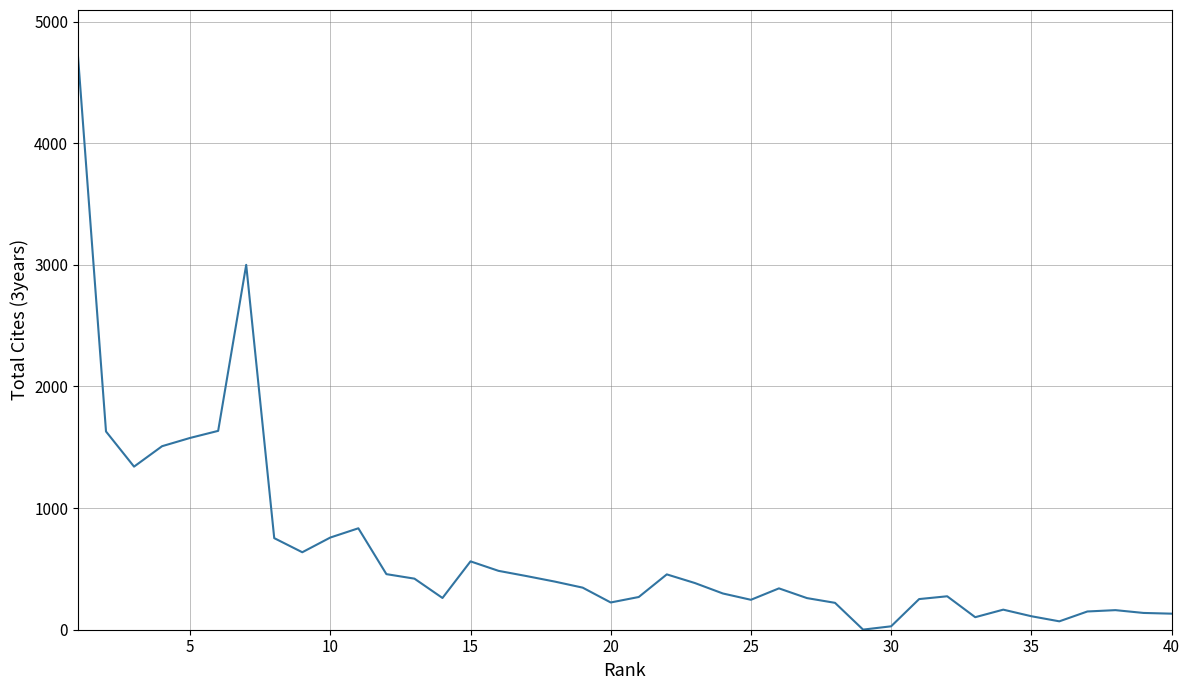

What is the smallest value displayed?

1